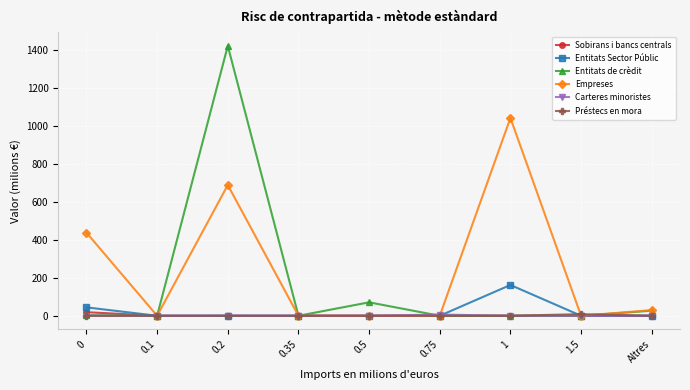

At how many categories does at least one series exceed 1052?

1